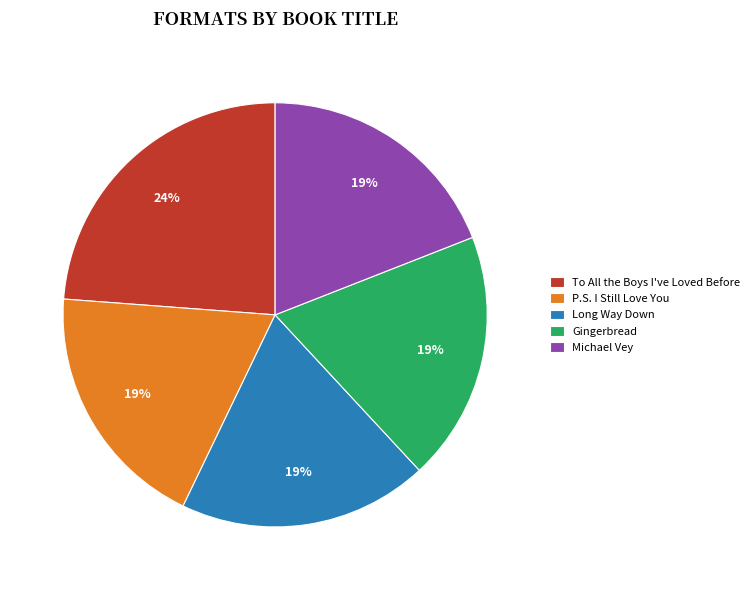

How many segments does this pie chart have?

5